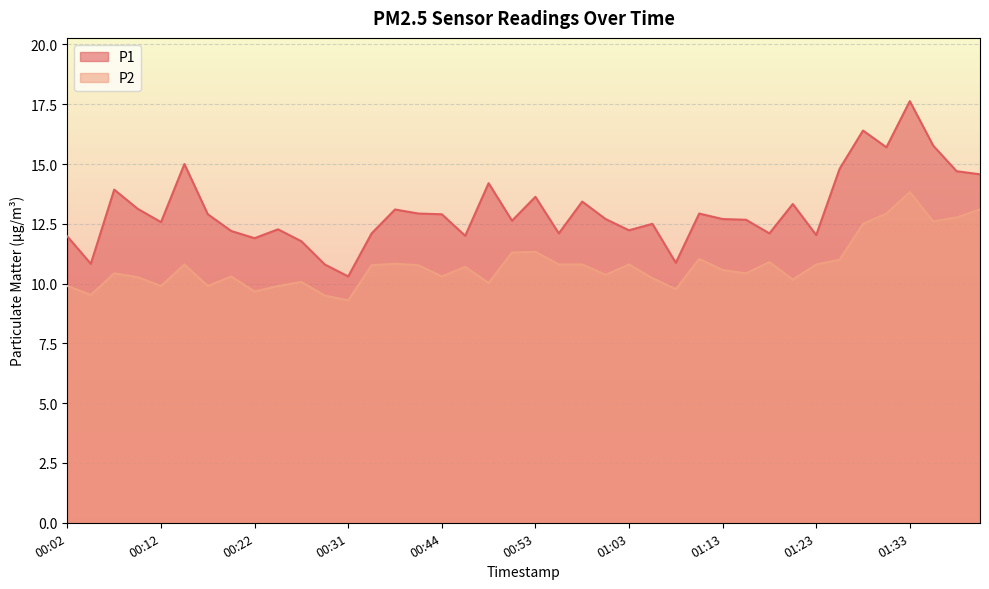

Between 01:28 and 01:15, which is larger?

01:28